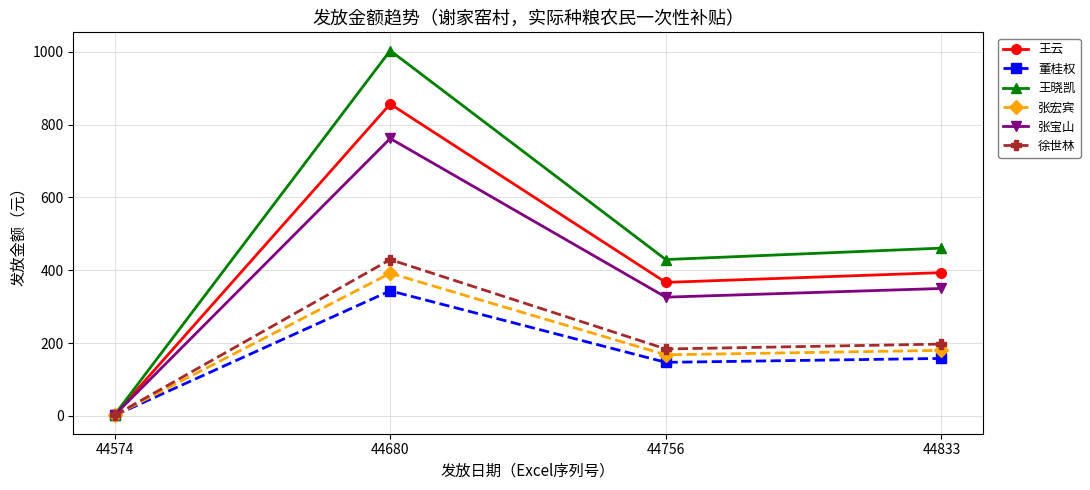

Read the 徐世林 value at 44680.

429.1